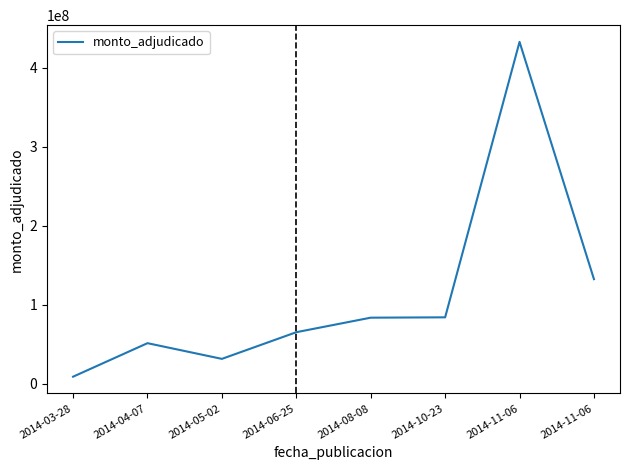

What is the sum of the values at 2014-11-06 and 2014-04-07?

184060464